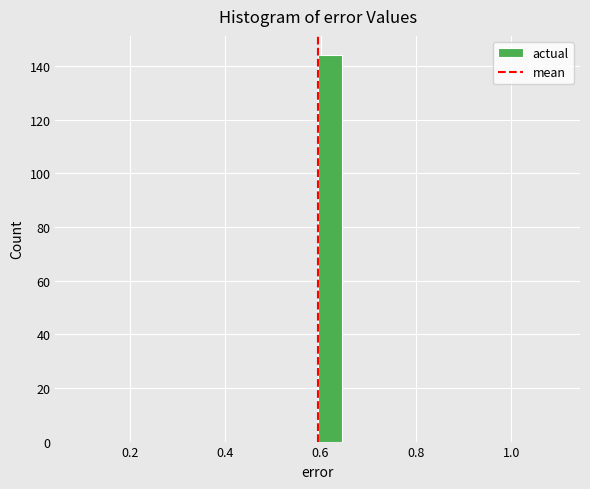

Read against the x-axis, roughly where is the centre of the tallest bar?

0.62